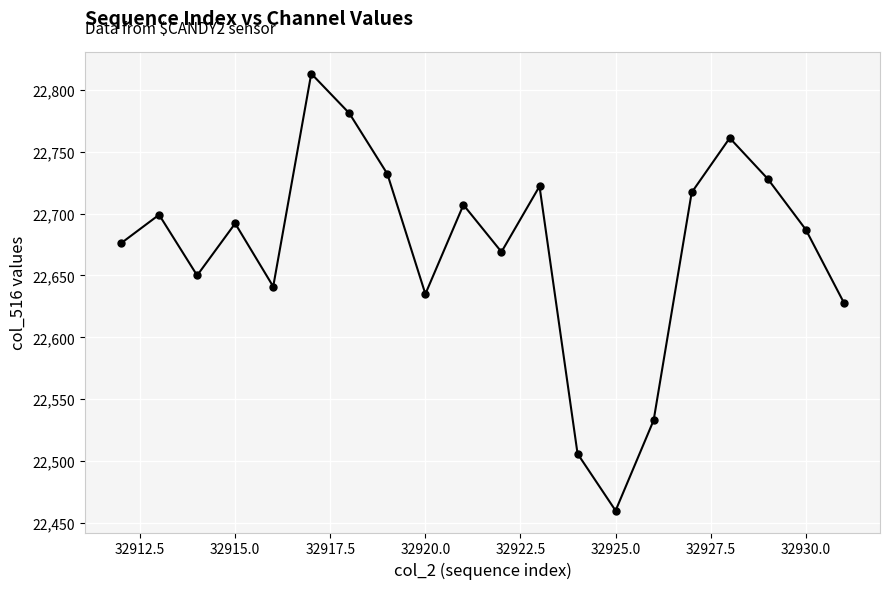

How many data points are less than 22692?

10